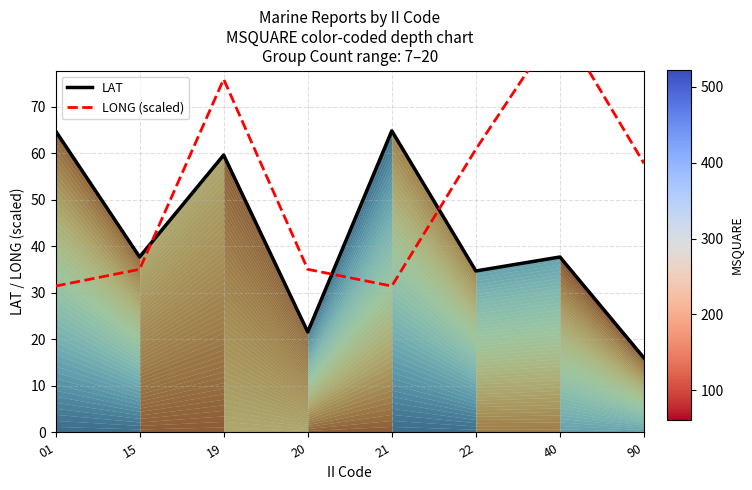

What is the difference between the second highest and minimum values in the LONG (scaled) series?

44.5